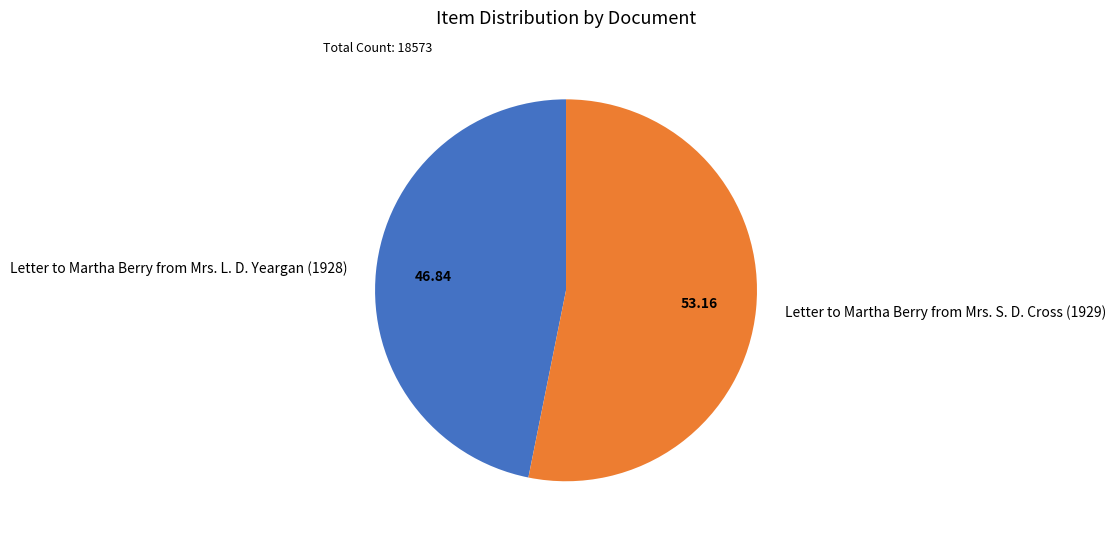

Combined, do Letter to Martha Berry from Mrs. L. D. Yeargan (1928) and Letter to Martha Berry from Mrs. S. D. Cross (1929) account for over 50%?

Yes